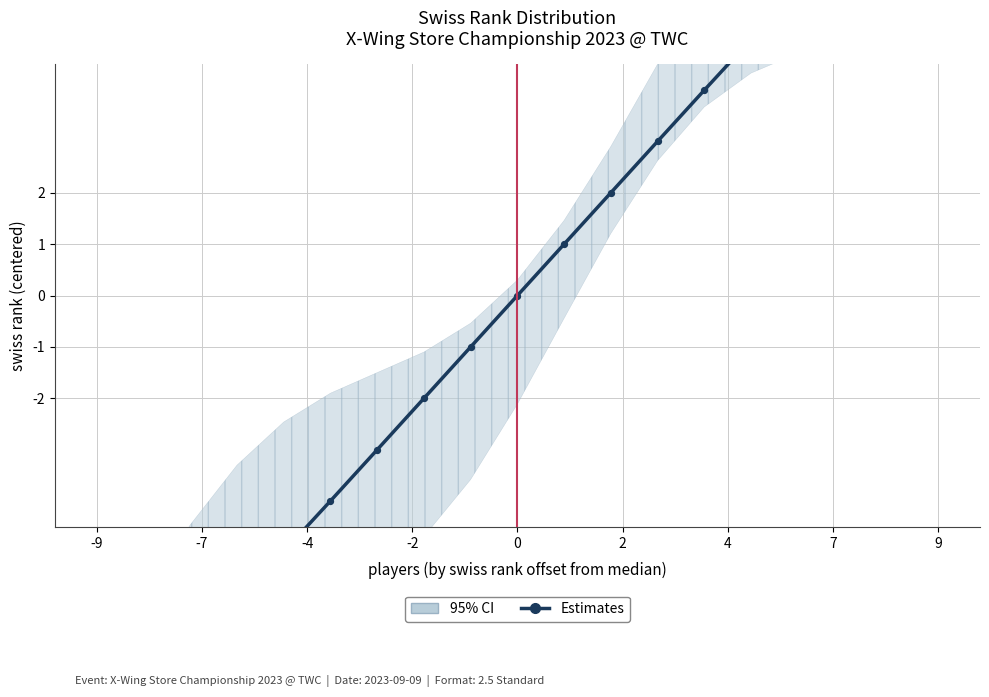

Which has a higher value, 14 or 2?

14